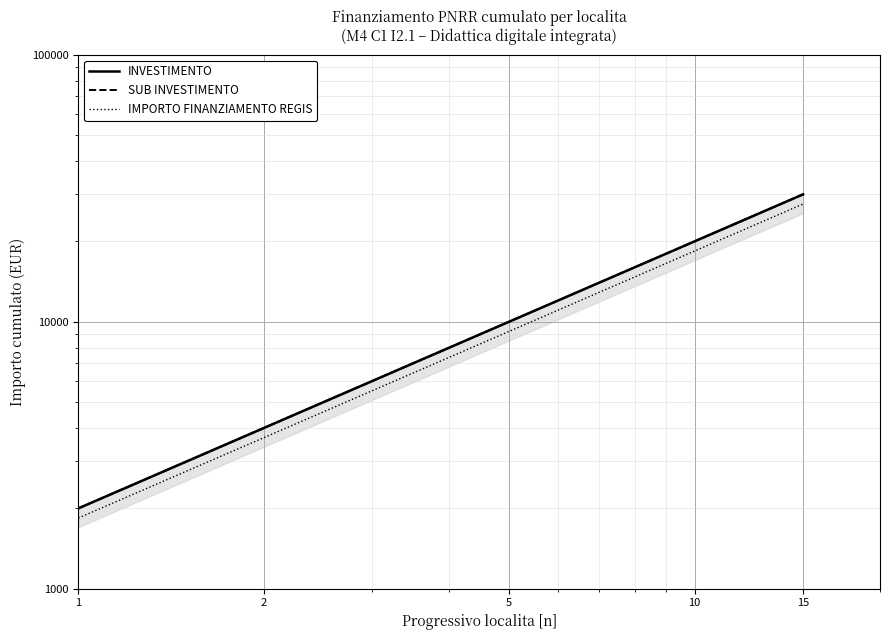

True or false: SUB INVESTIMENTO has more than 0 points higher than both neighbors.

False